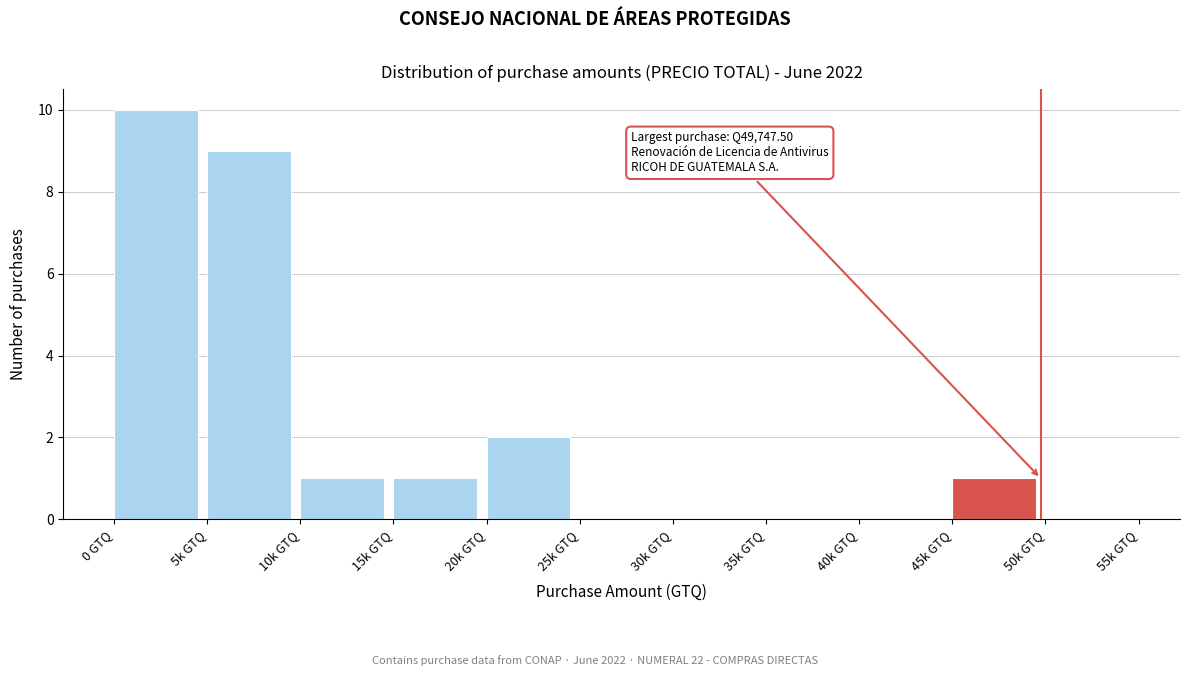

Reading left to right, extract all data points from this chart.

0 GTQ=10	5k GTQ=9	10k GTQ=1	15k GTQ=1	20k GTQ=2	25k GTQ=0	30k GTQ=0	35k GTQ=0	40k GTQ=0	45k GTQ=1	50k GTQ=0